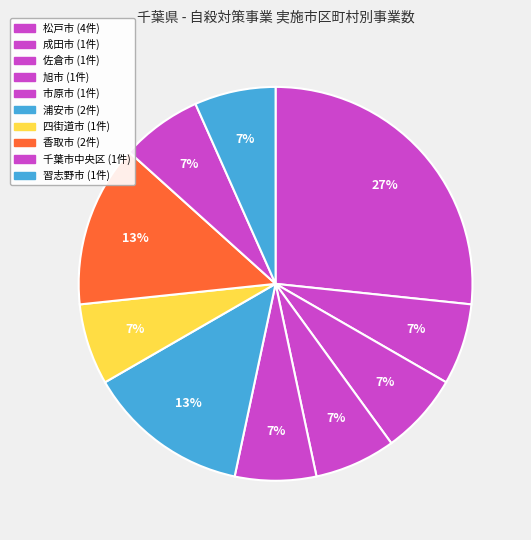

To the nearest percent, what is the difference between the 香取市 and 松戸市 slice percentages?

13%